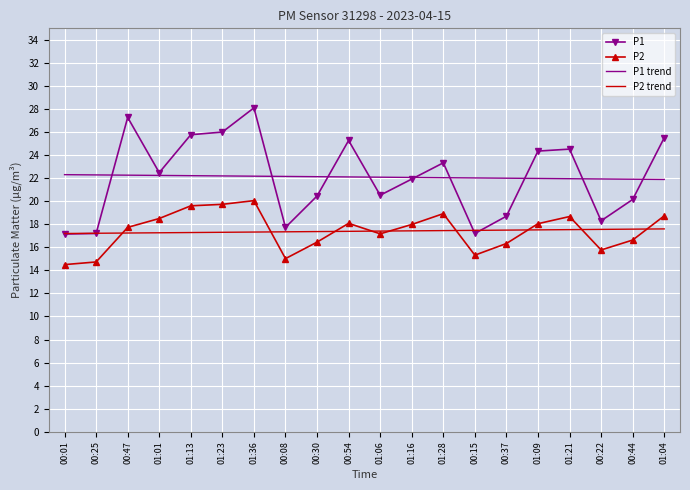

Is the value of P1 at 01:09 greater than the value of P2 trend at 01:36?

Yes